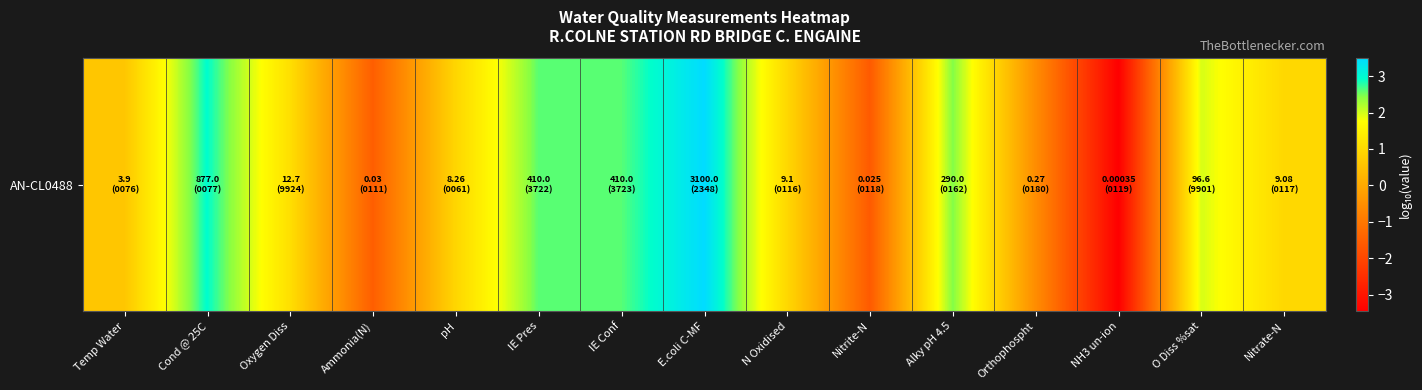

True or false: the data shows -1.6 at Nitrite-N.

True